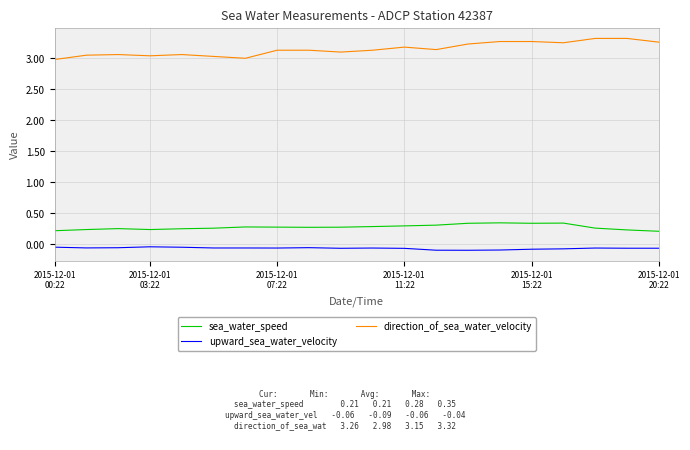

True or false: upward_sea_water_velocity and direction_of_sea_water_velocity intersect in this chart.

False